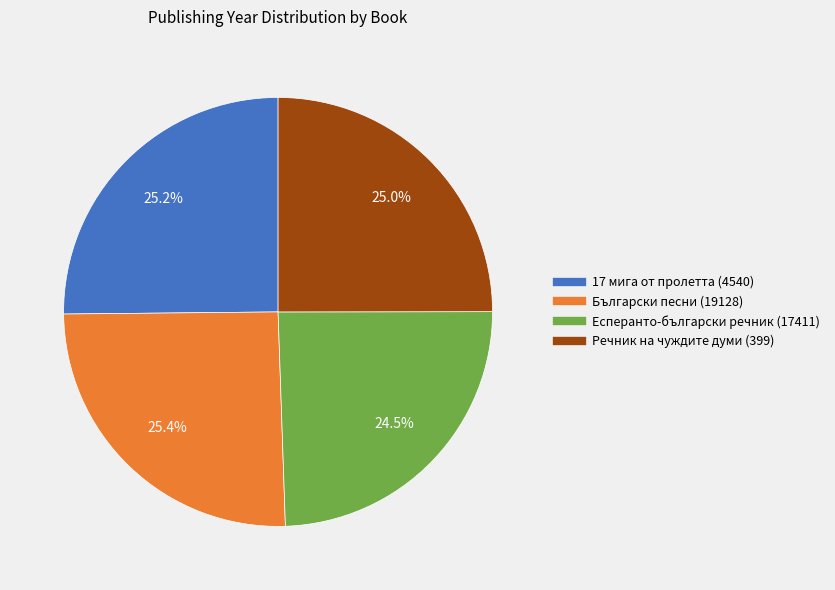

How many segments does this pie chart have?

4